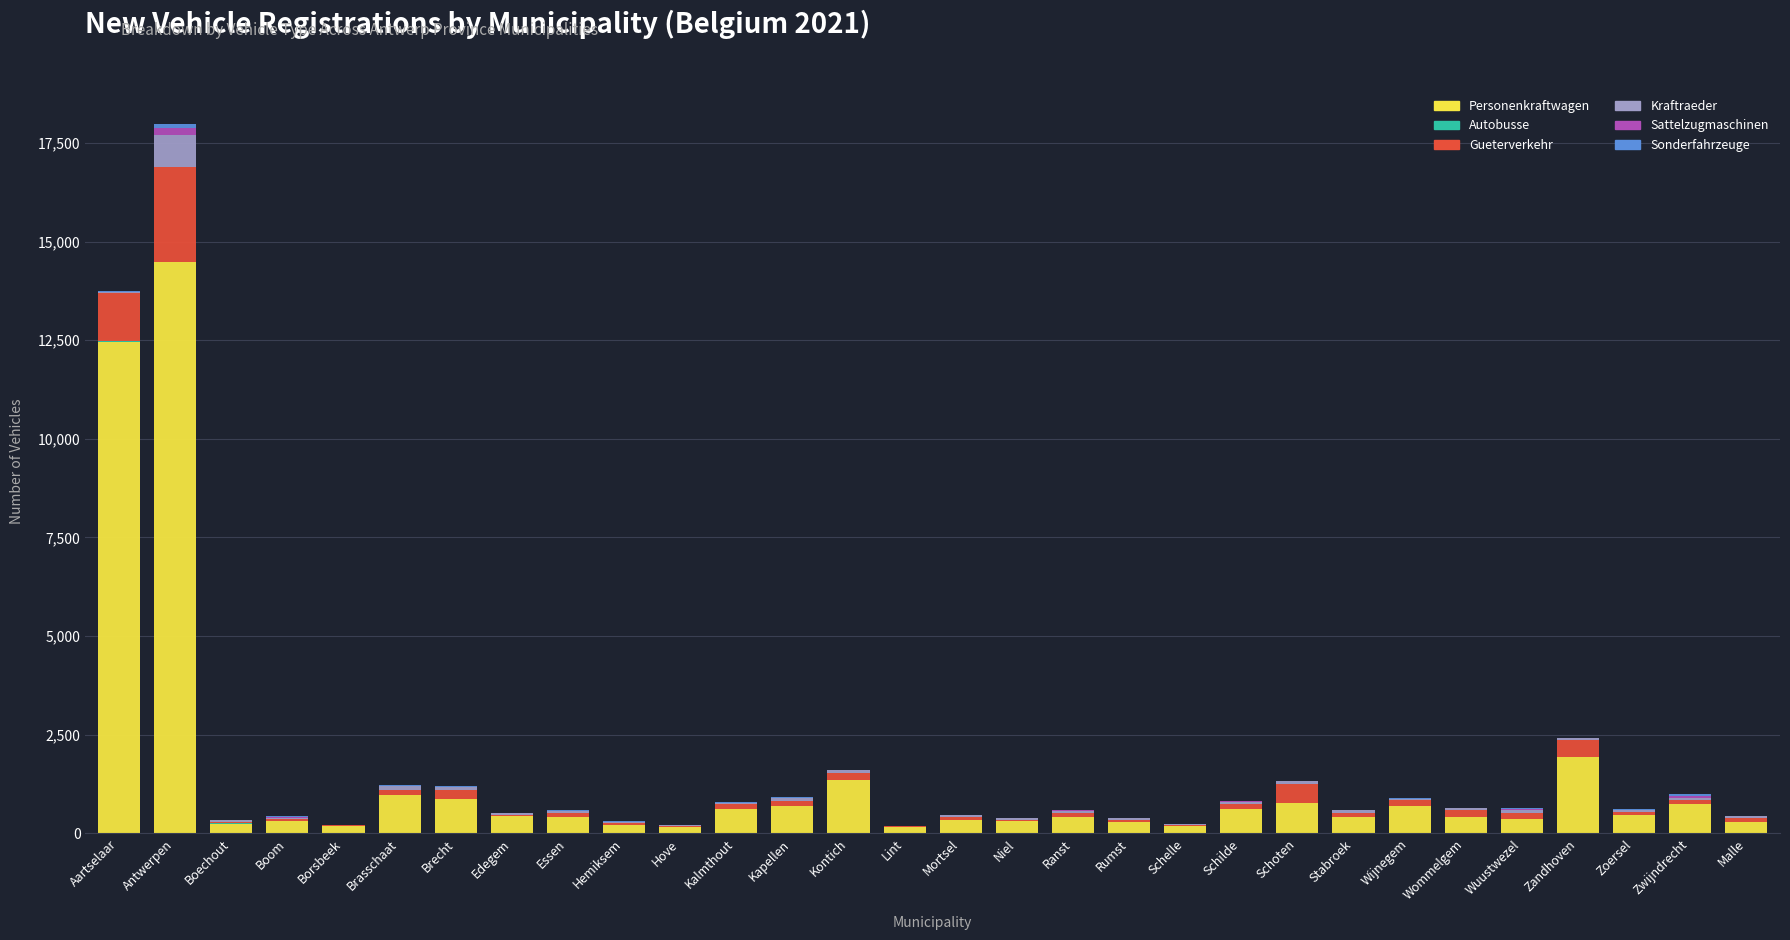

What is the highest value of the Personenkraftwagen series?

14471